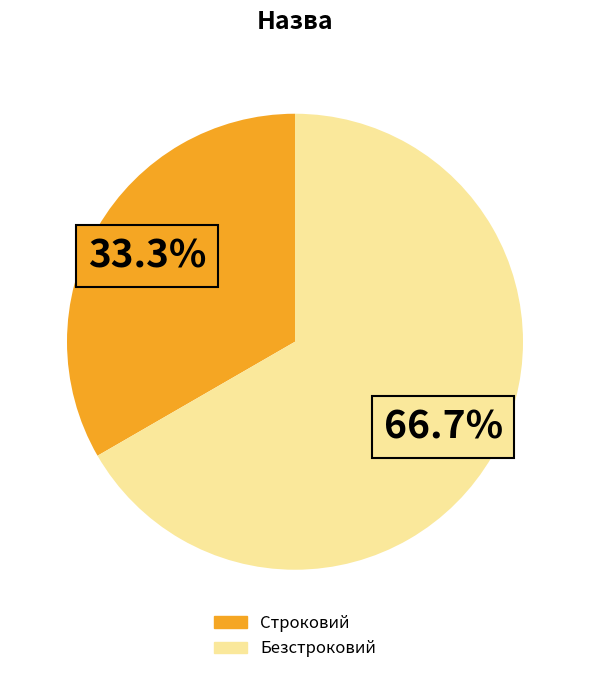

To the nearest percent, what is the combined percentage of Строковий and Безстроковий?

100%